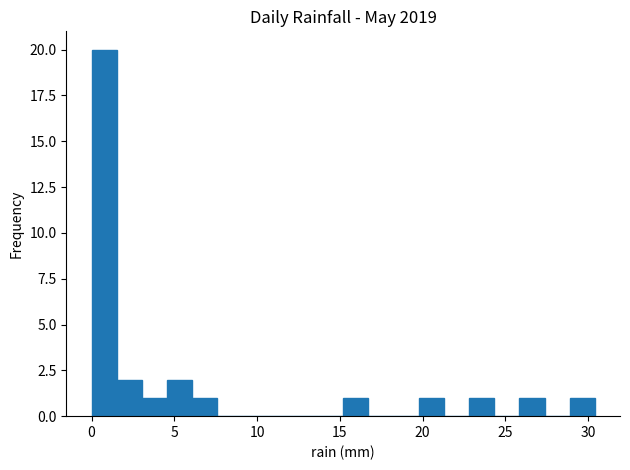

Read against the x-axis, roughly where is the centre of the tallest bar?

1.0